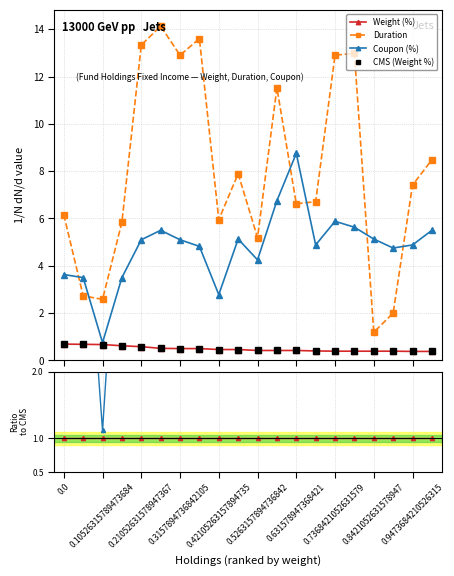

True or false: CMS (Weight %) and Weight (%) intersect in this chart.

False